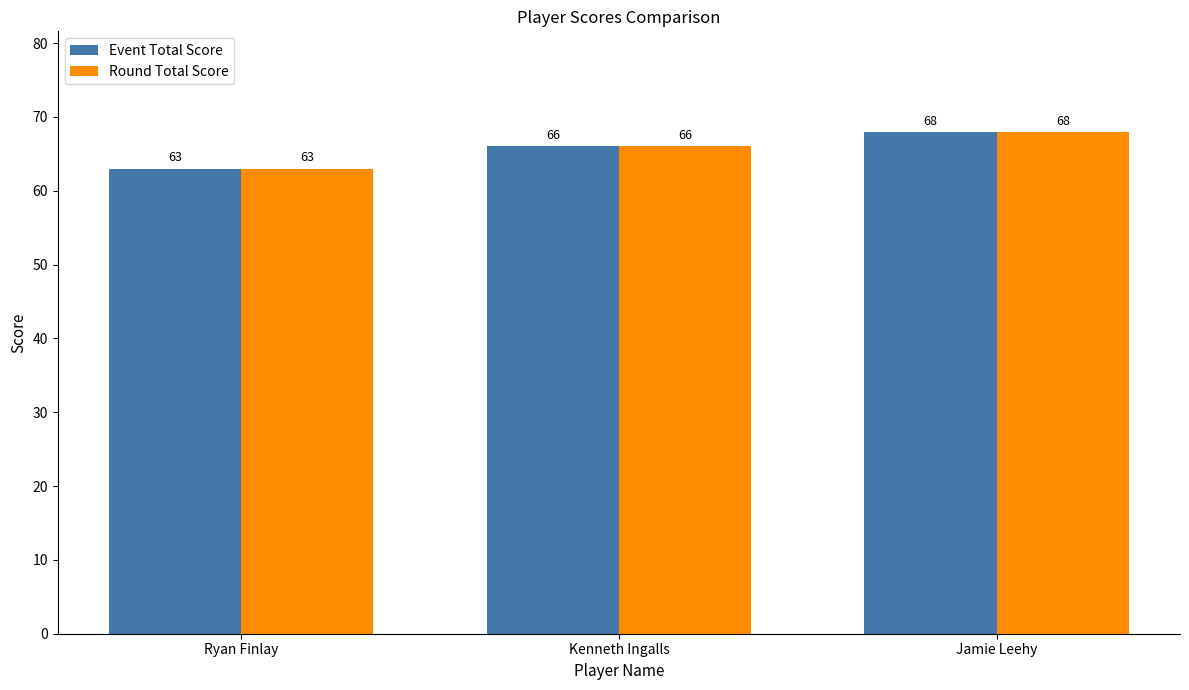

List the labels in order of Event Total Score value, largest first.

Jamie Leehy, Kenneth Ingalls, Ryan Finlay